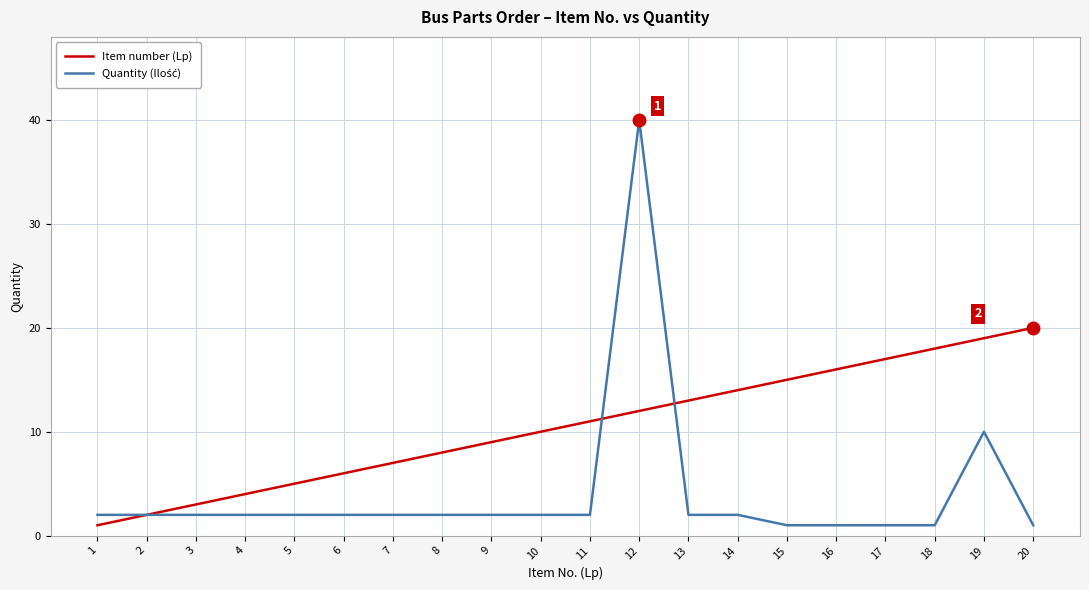

At which category does the chart reach its peak across all series?

12